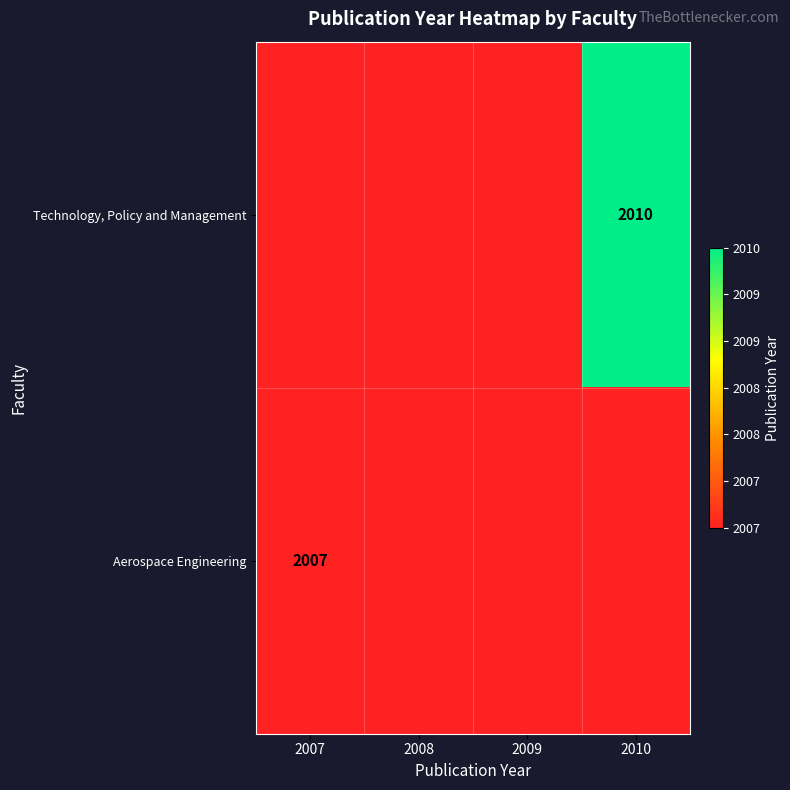

Which has a higher value, 2009 or 2008?

2008